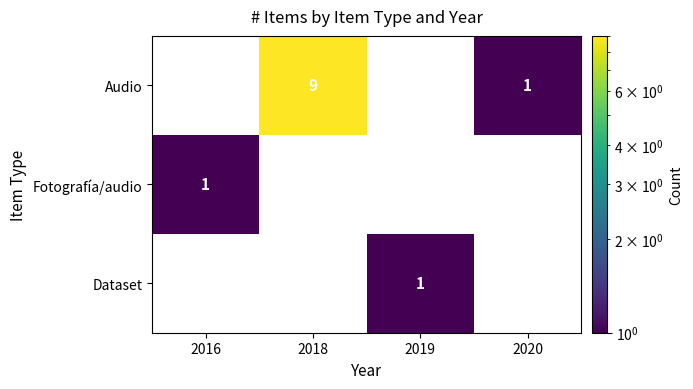

Is it true that Fotografía/audio equals 1 at 2016?

True